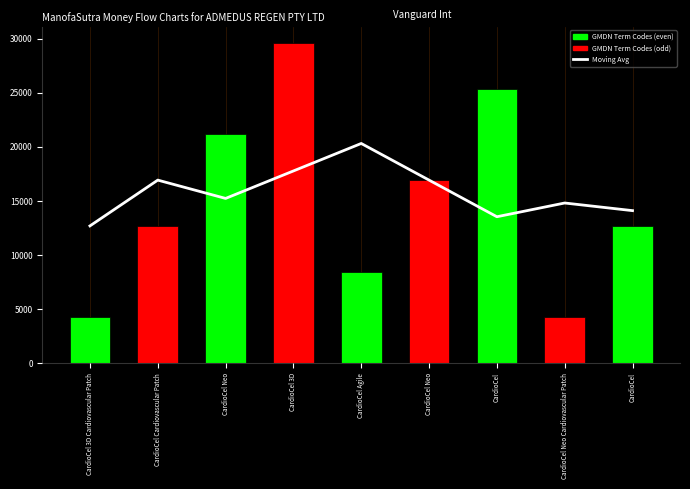

The value of GMDN Term Codes at CardioCel Neo is 16931.0. True or false?

True